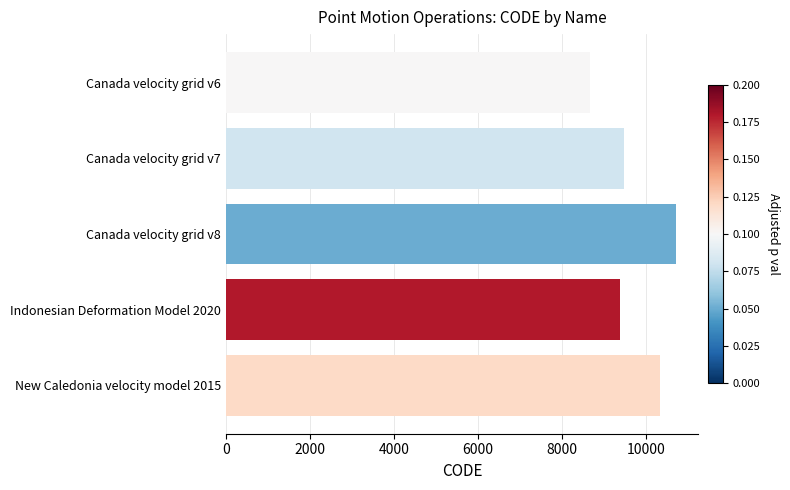

What is the difference between the maximum and minimum values?

2031